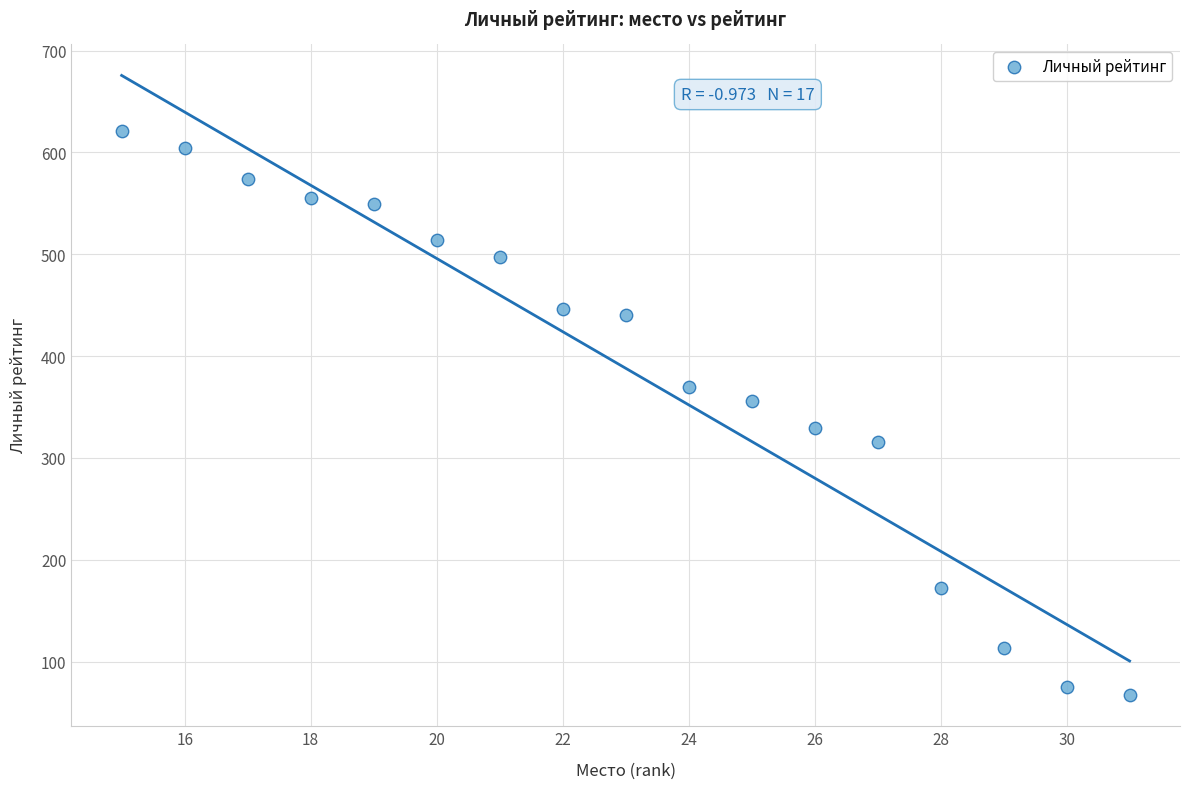

What is the range of Y values (max minus min)?

554